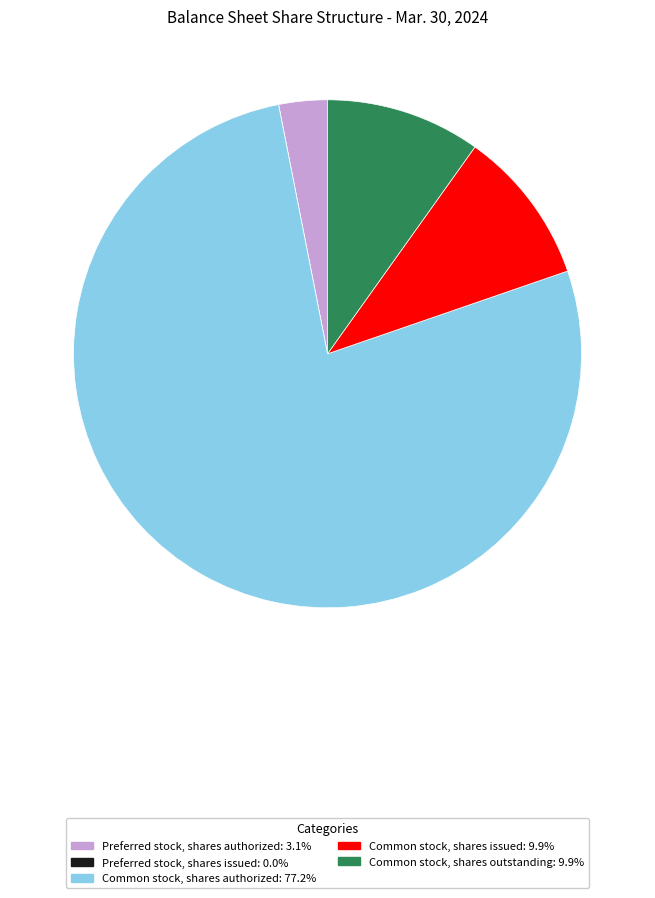

What is the ratio of the value at Common stock, shares authorized to the value at Common stock, shares issued?

7.8